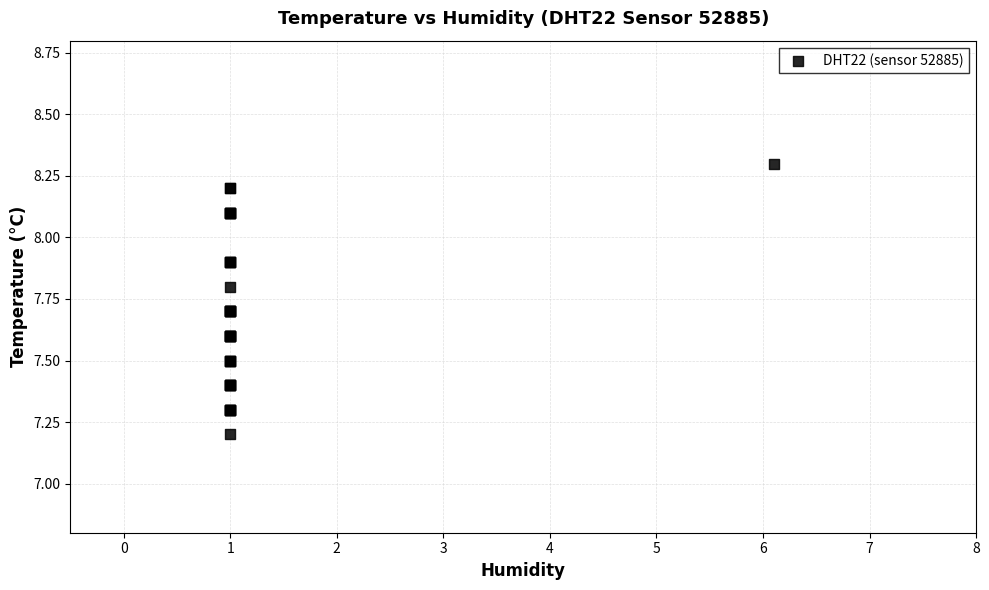

What Y value in the scatter plot is closest to 7?

7.2